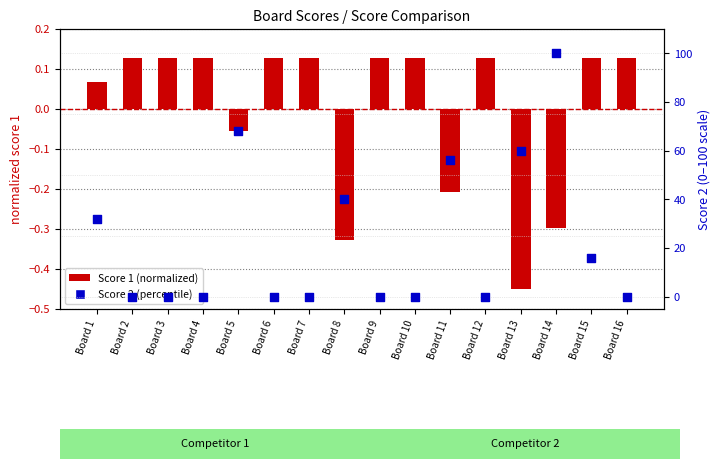

Which series reaches the maximum Y coordinate?

Score 2 (percentile)